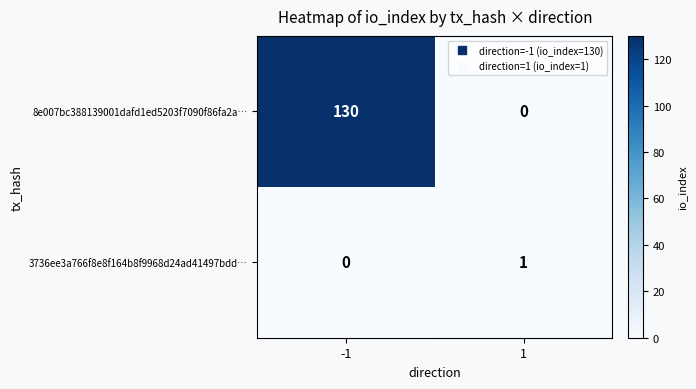

Is it true that 8e007bc388139001dafd1ed5203f7090f86fa2a… equals 130 at -1?

True